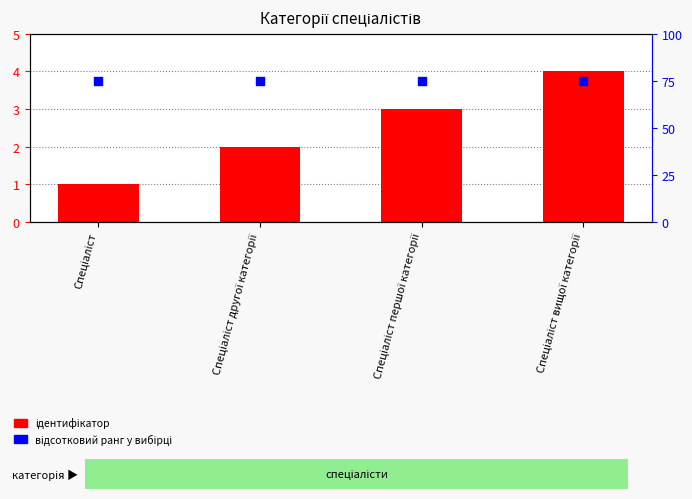

Which series has the largest total across all categories?

відсотковий ранг